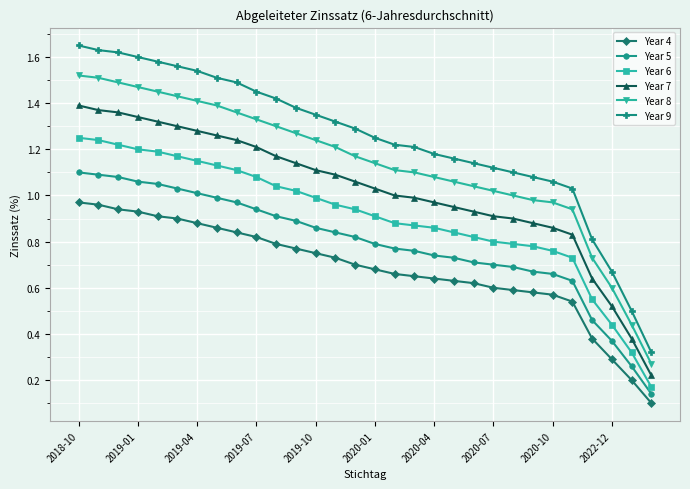

At how many categories does at least one series exceed 0?

30